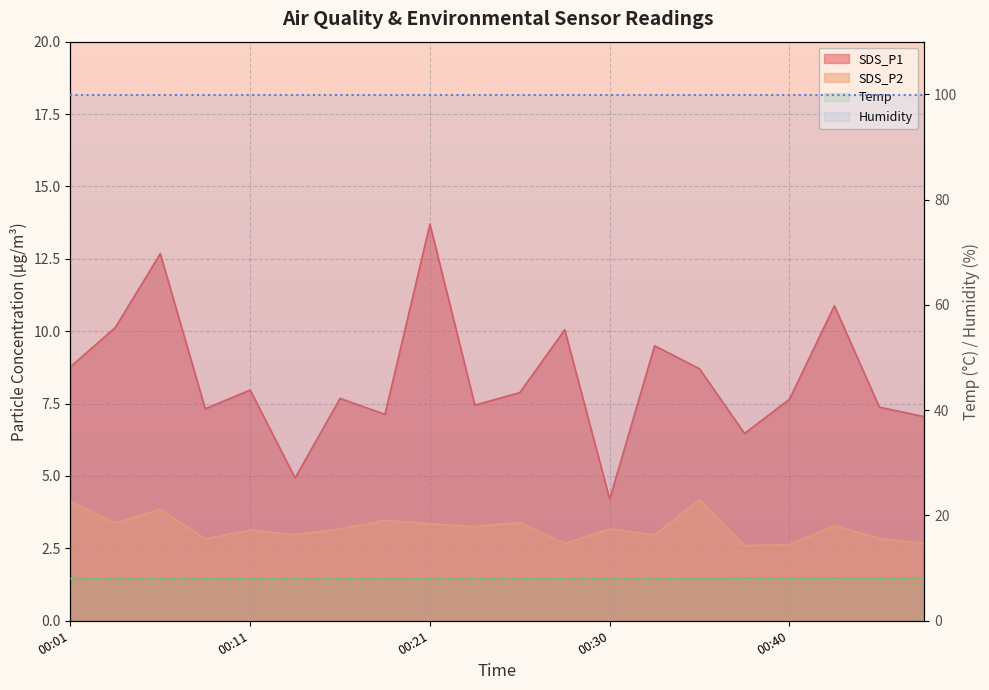

What is the value of the SDS_P1 point at the 19th from the left?

7.4